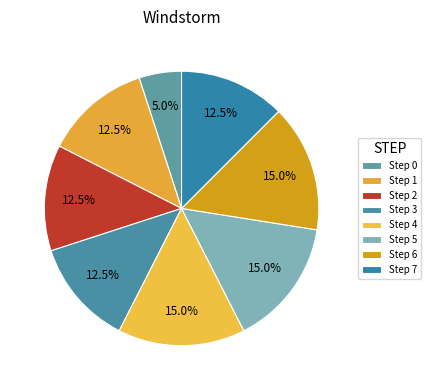

How many segments does this pie chart have?

8